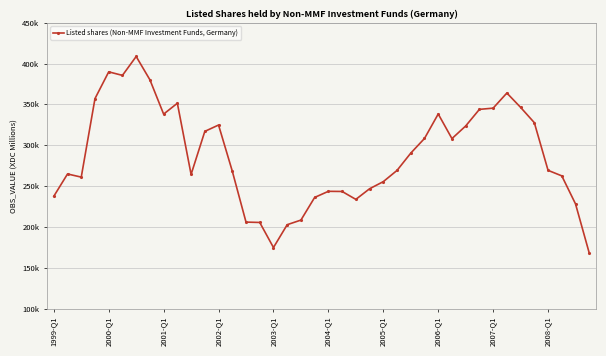

Does the chart have visible grid lines?

Yes